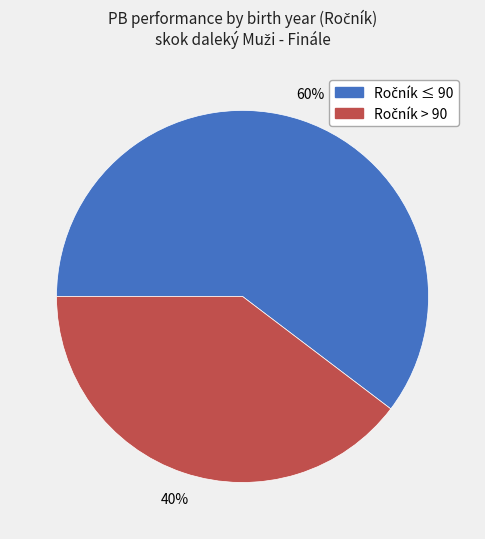

How many slices are in this pie chart?

2